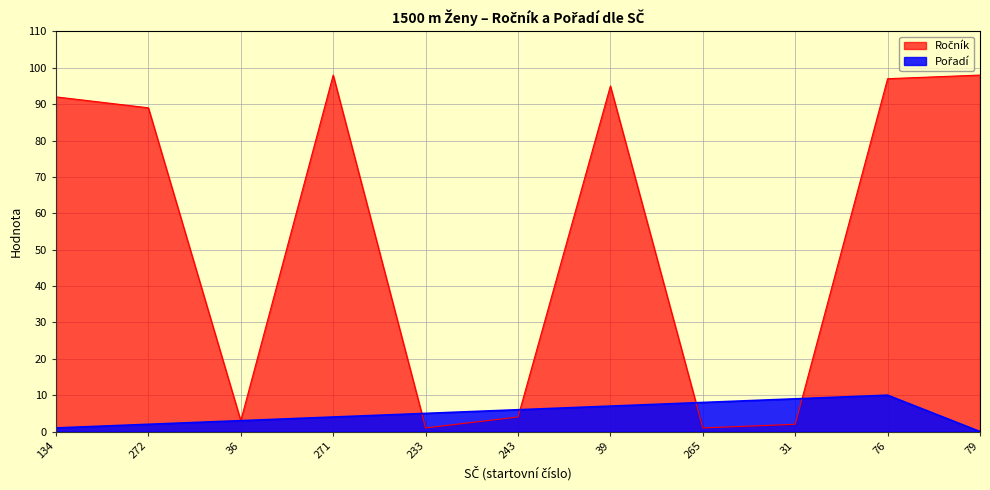

List the series in order of their overall mean, lowest first.

Pořadí, Ročník